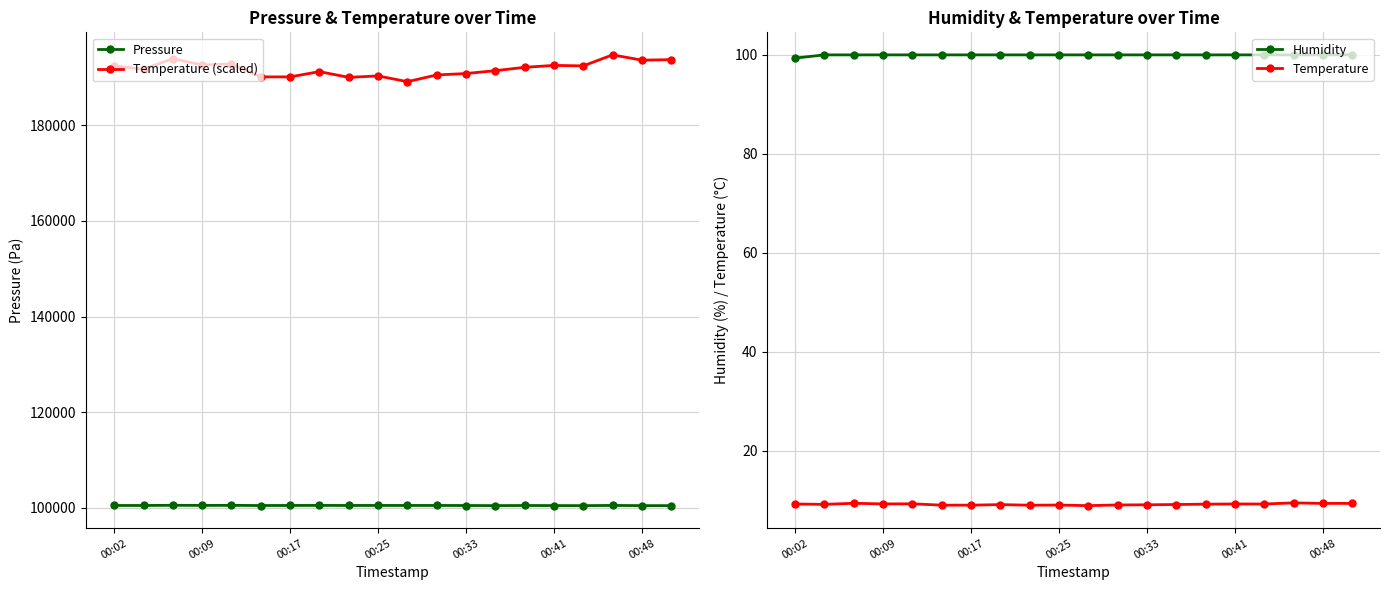

True or false: Temperature (scaled) has more than 1 interior local peaks.

True